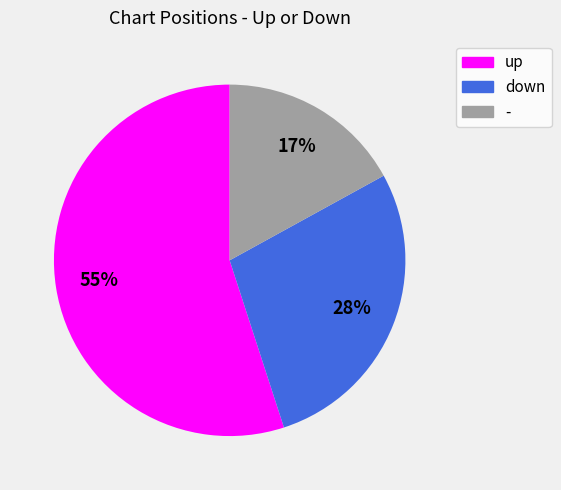

The - slice represents 7% of the pie. True or false?

False